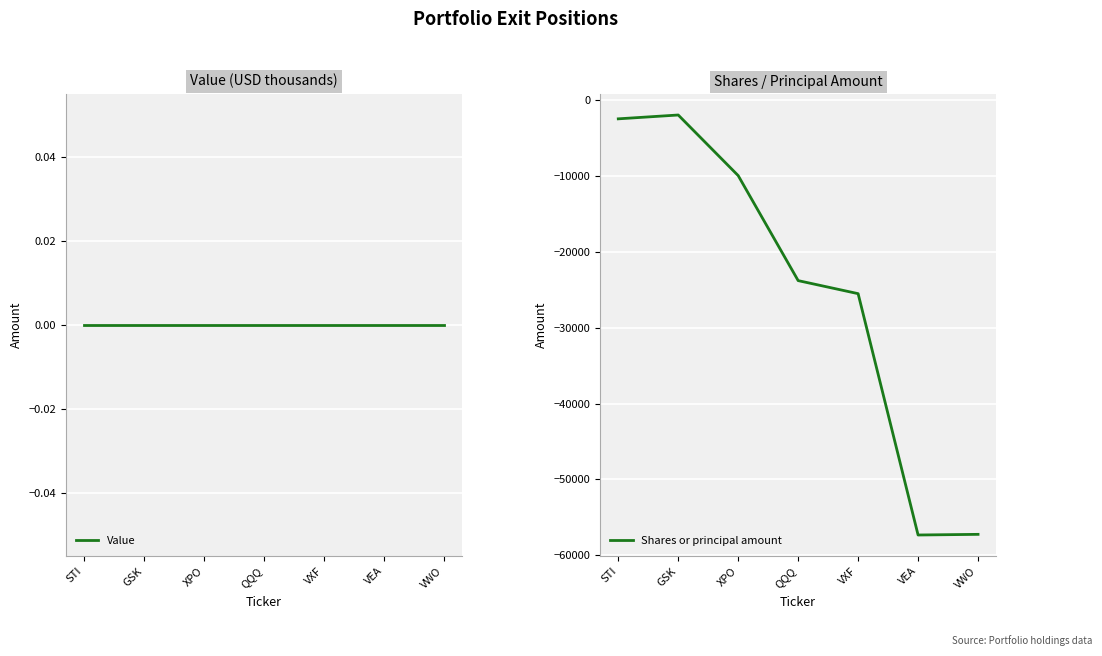

What is the label of the 1st point from the left?

STI